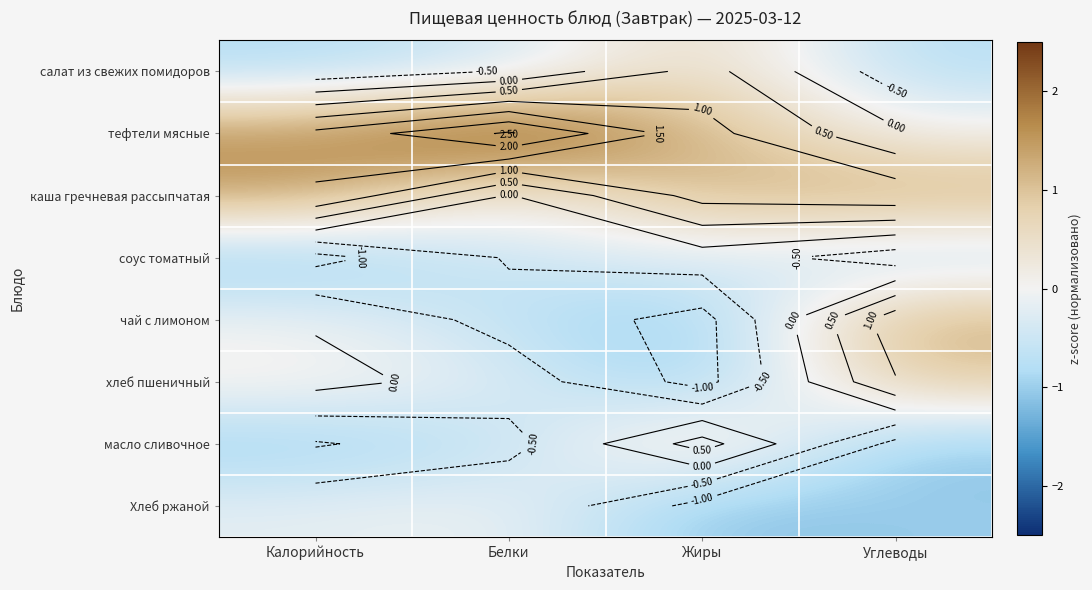

What is the greatest value displayed?

2.6